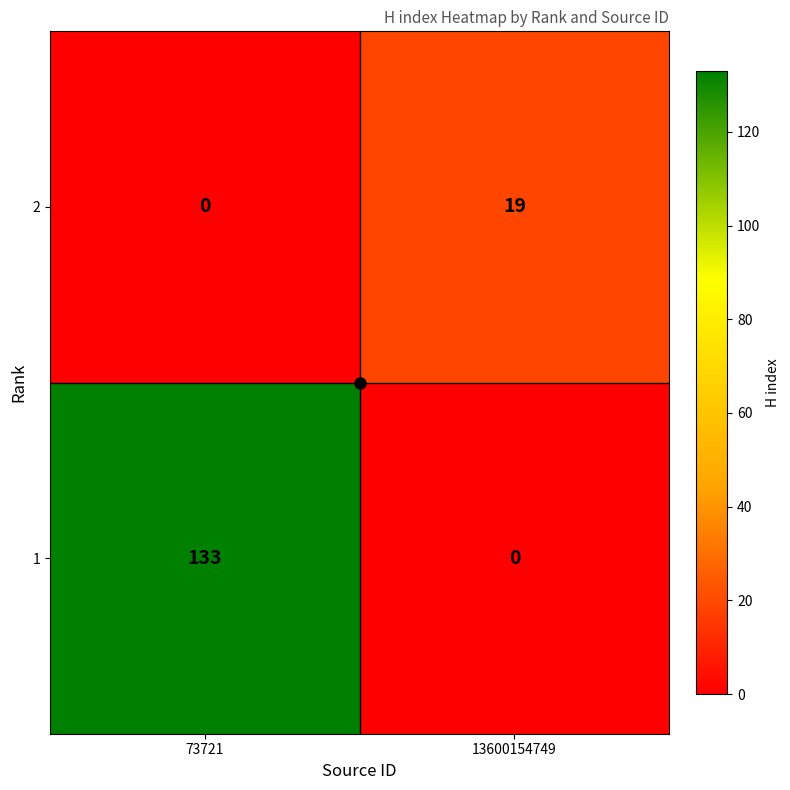

What is the difference between the 2 values at 13600154749 and 73721?

19